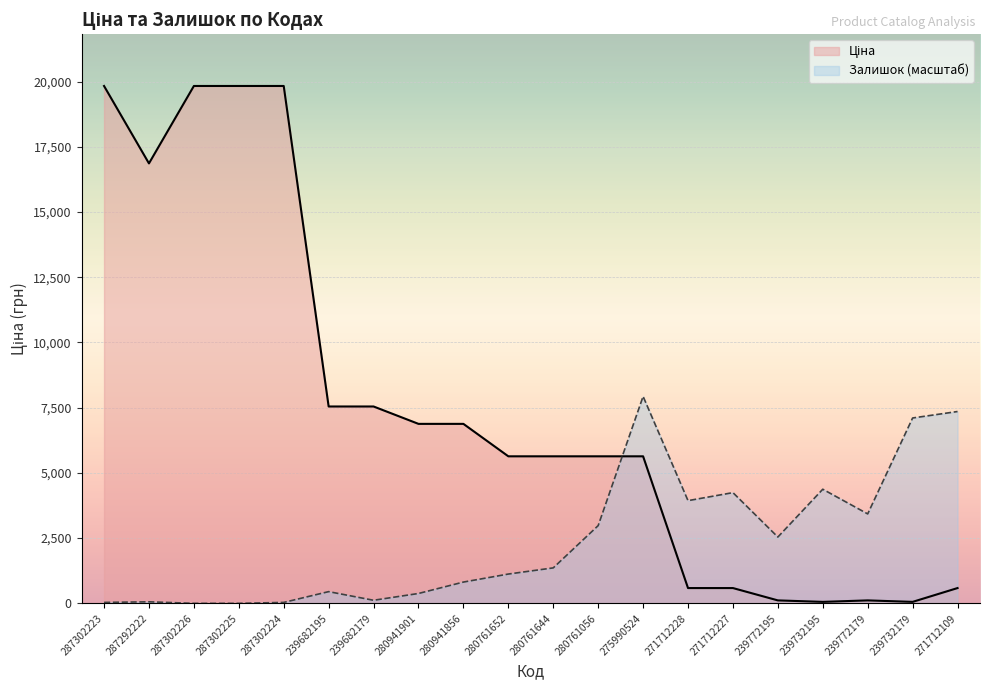

True or false: Залишок and Ціна cross at least once.

True